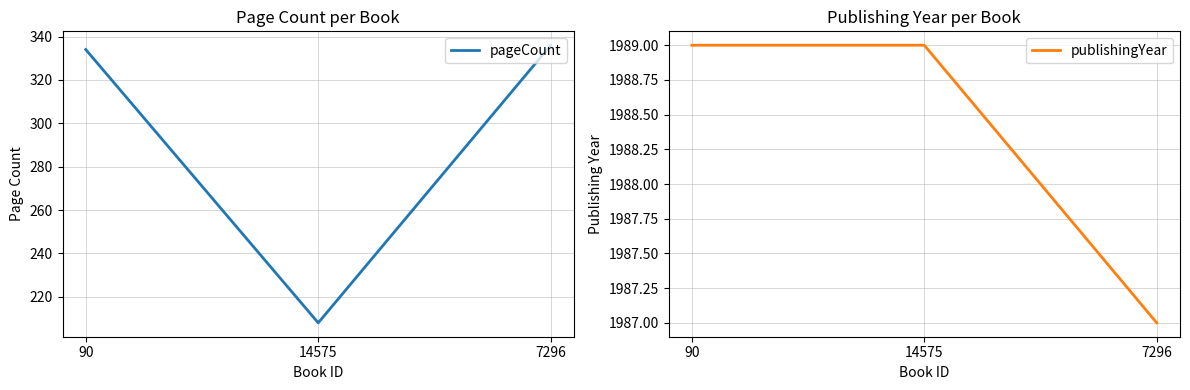

What is the difference between the highest and lowest values at 90?

1655